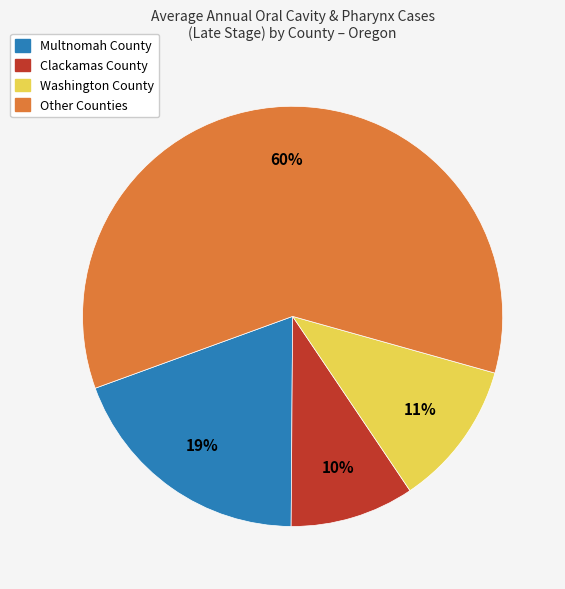

To the nearest percent, what is the average slice percentage?

25%